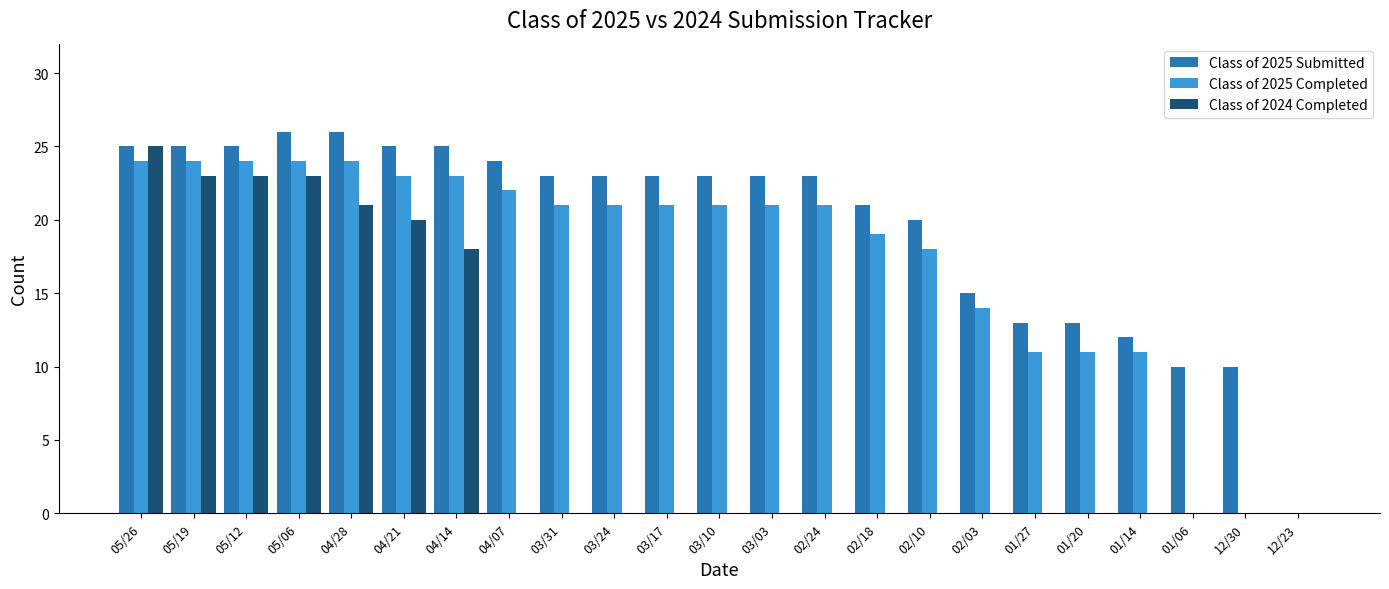

What is the sum of all Class of 2024 Completed values?

153